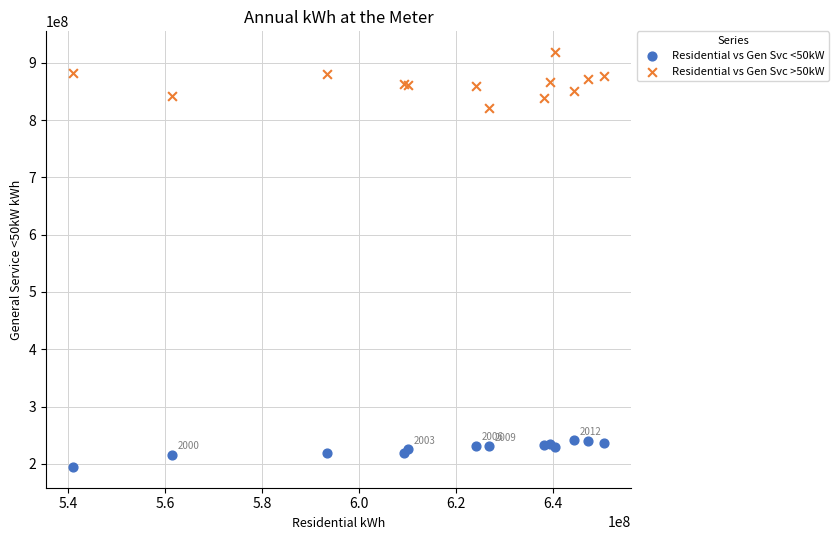

Which series contains the lowest Y value?

Residential vs Gen Svc <50kW